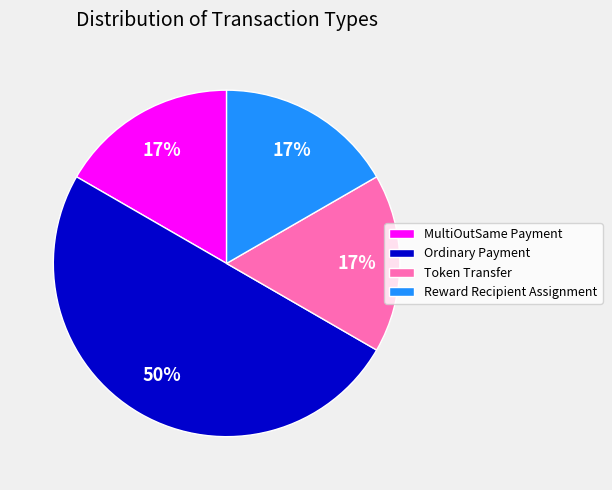

Which slice is the largest?

Ordinary Payment